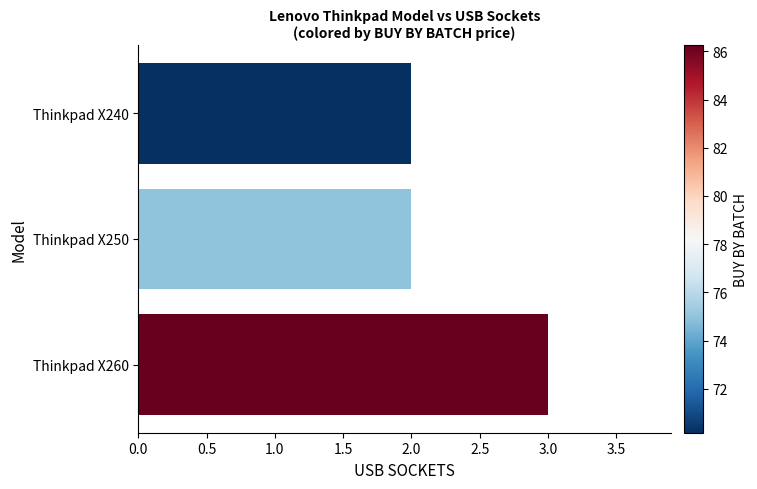

What is the value of the 1st bar from the top?

2